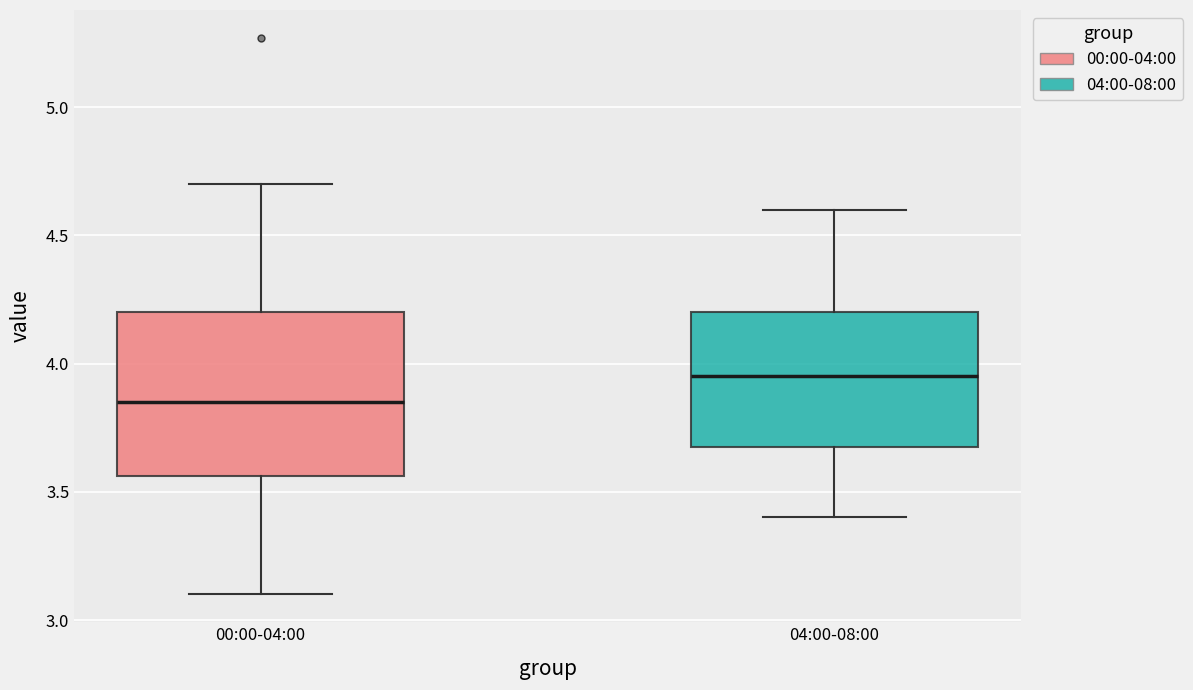

Reading left to right, transcribe this box plot: for each box, give where its median line is, the range the box spans, and where its two whiskers end, as read against the y-axis. The values are not printed on the chart, so give them approximately, as read against the axis.

00:00-04:00: median 3.85, box 3.55 to 4.20, whiskers 3.10 to 4.70
04:00-08:00: median 3.95, box 3.70 to 4.20, whiskers 3.40 to 4.60